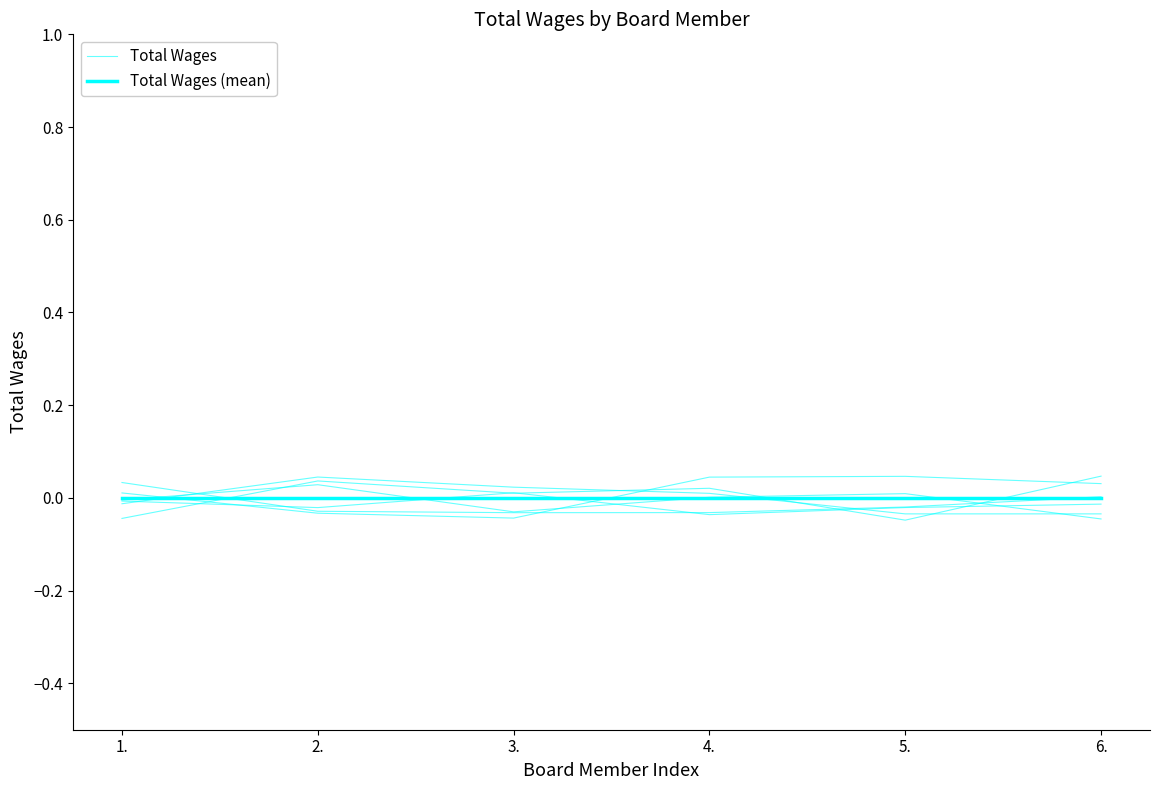

Between 5. and 6., which series saw the biggest shift?

Total Wages